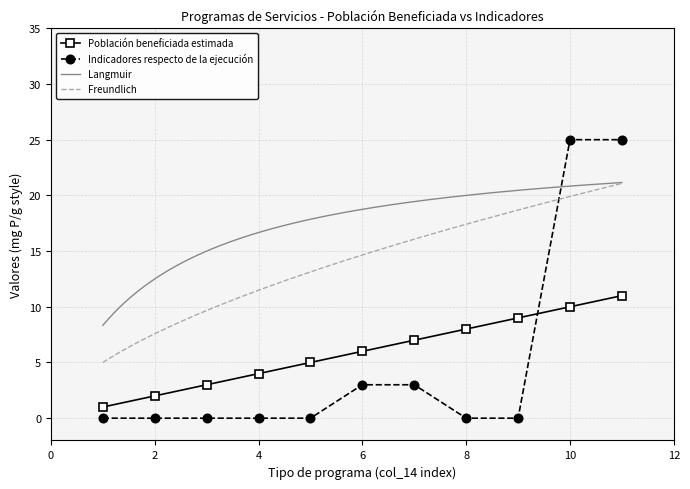

What is the maximum value for Indicadores respecto de la ejecución?

25